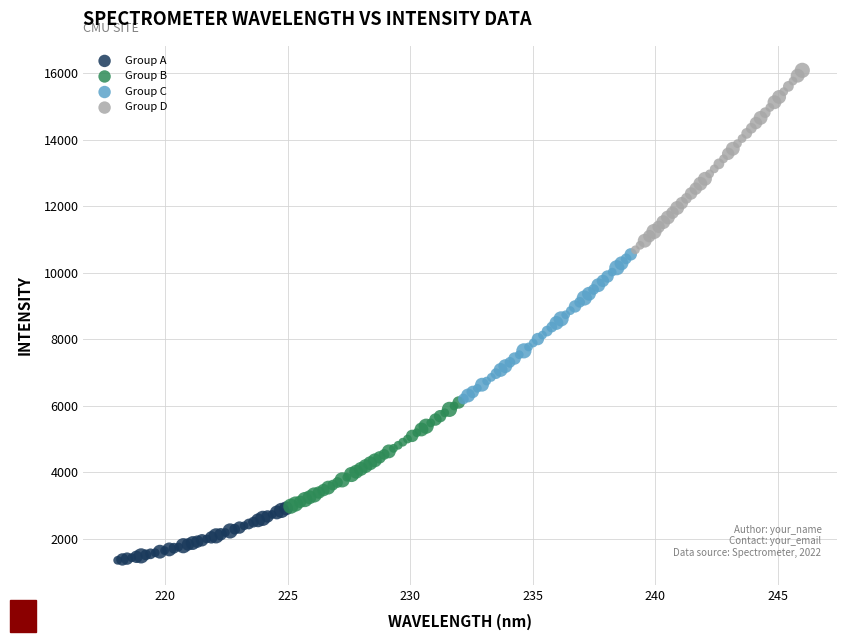

Which series has the largest Y range (max minus min)?

Group D